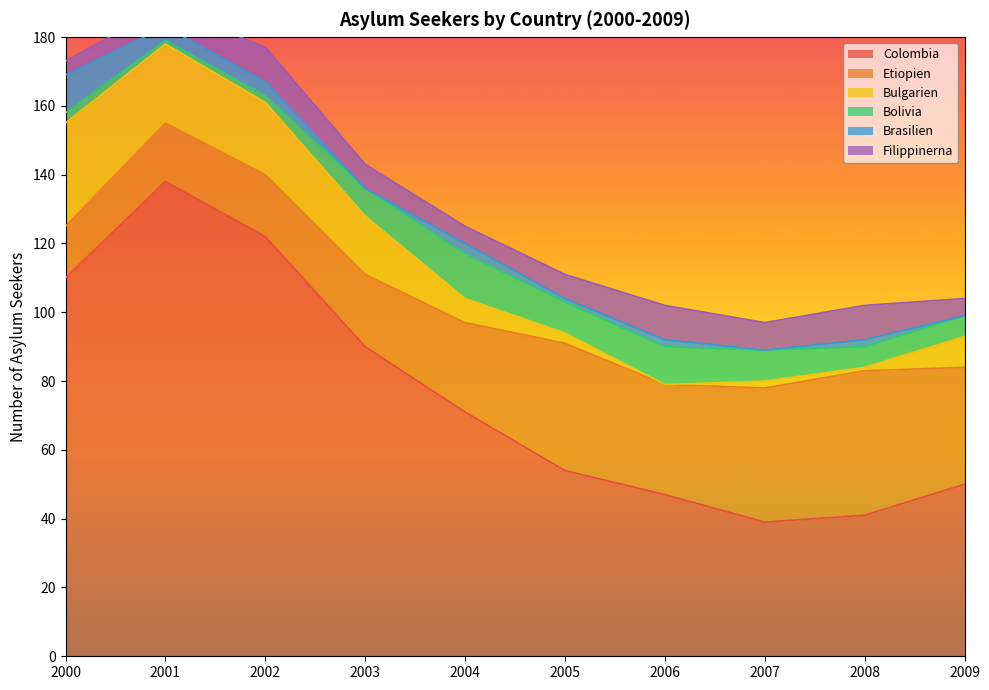

What is the difference between the maximum and minimum values in the Etiopien series?

27